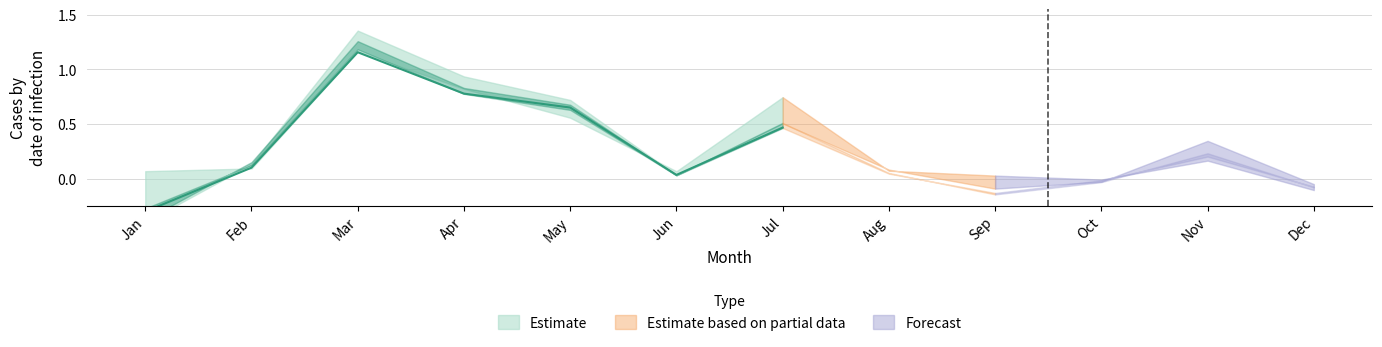

Reading right to left, what are all the values shown in this chart?

pct05: -0.1	0.2	-0.0	0.0	0.1	0.7	0.1	0.6	0.8	1.2	0.1	0.1
pct25: -0.1	0.2	-0.0	-0.1	0.0	0.5	0.0	0.6	0.8	1.2	0.1	-0.3
pct50: -0.1	0.2	-0.0	-0.1	0.0	0.5	0.0	0.7	0.8	1.2	0.1	-0.3
pct75: -0.1	0.2	-0.0	-0.1	0.1	0.5	0.0	0.7	0.8	1.3	0.2	-0.4
pct95: -0.1	0.3	-0.0	-0.1	0.1	0.5	0.0	0.7	0.9	1.4	0.1	-0.4